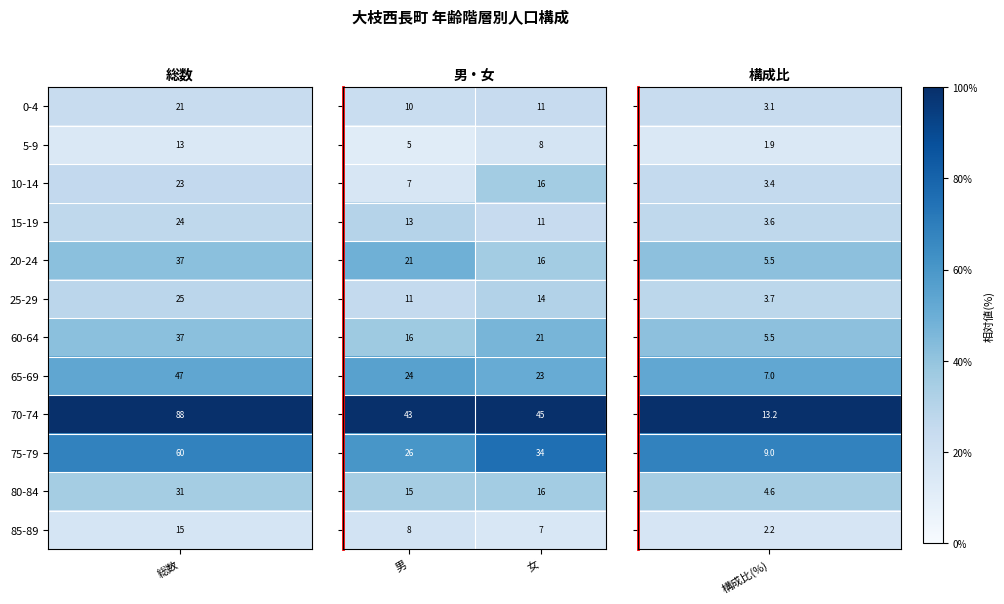

What is the maximum value shown in the chart?

45